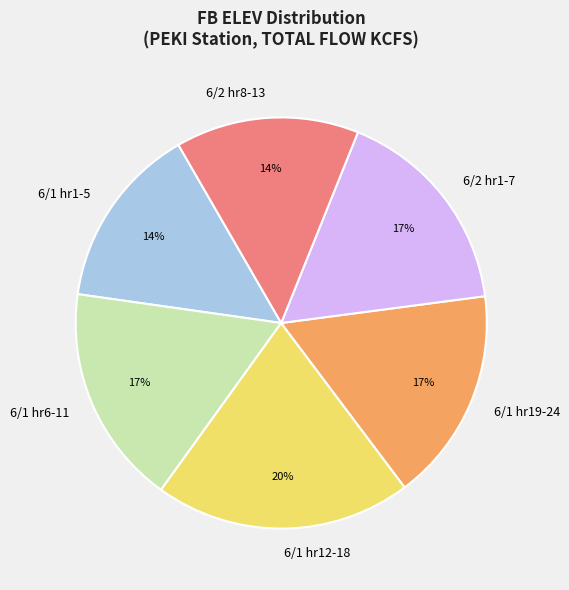

Combined, do 6/1 hr12-18 and 6/1 hr1-5 account for over 50%?

No